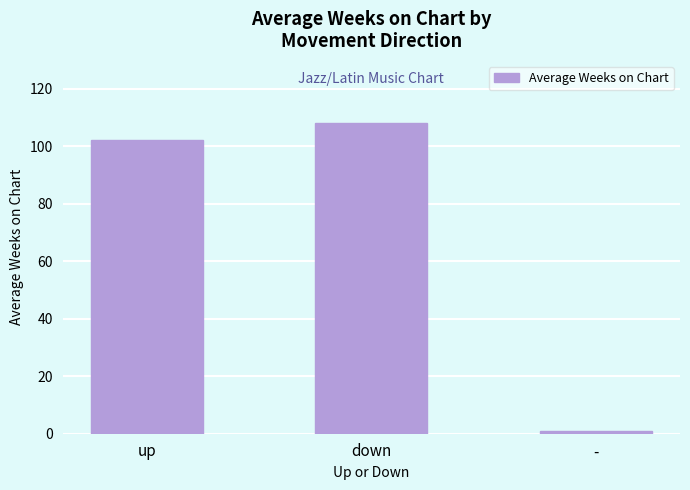

List the labels in order of value, smallest first.

-, up, down